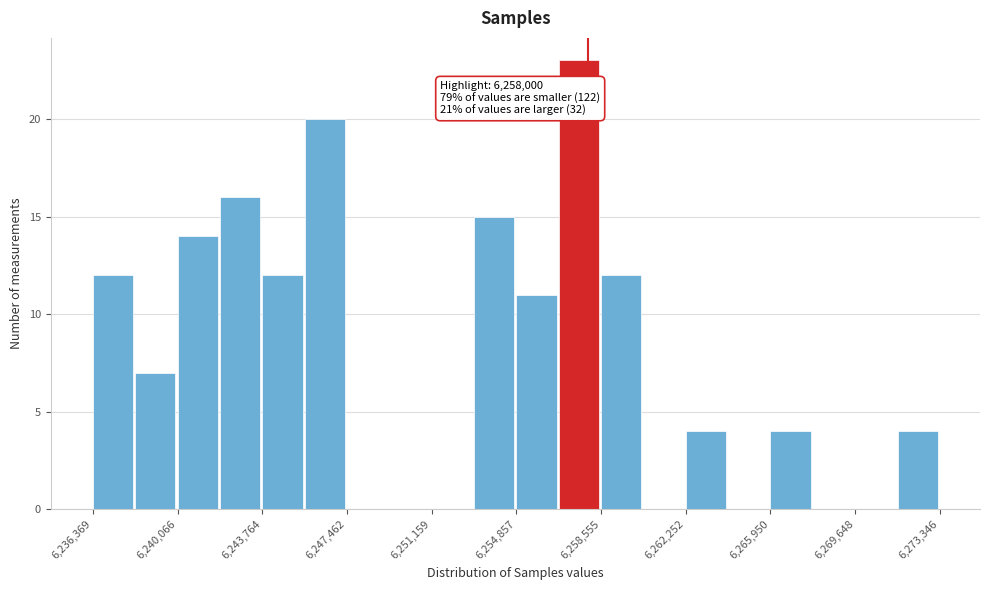

Read against the x-axis, roughly where is the centre of the tallest bar?

6257500